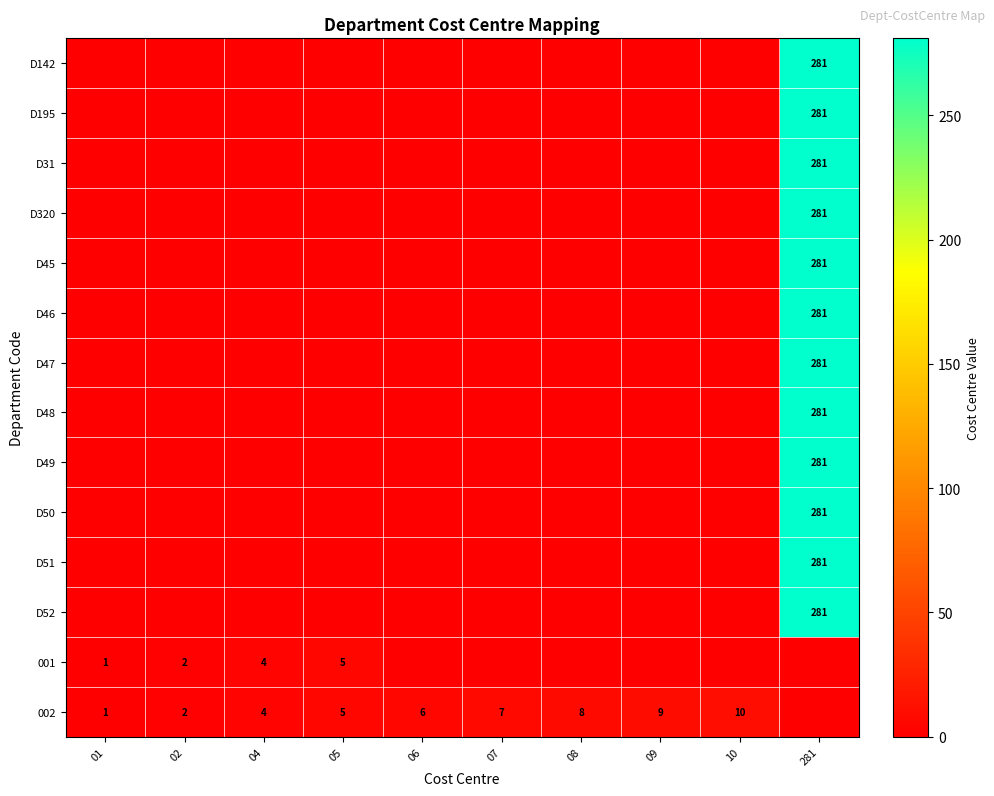

The 002 series shows 4 at 07. True or false?

False